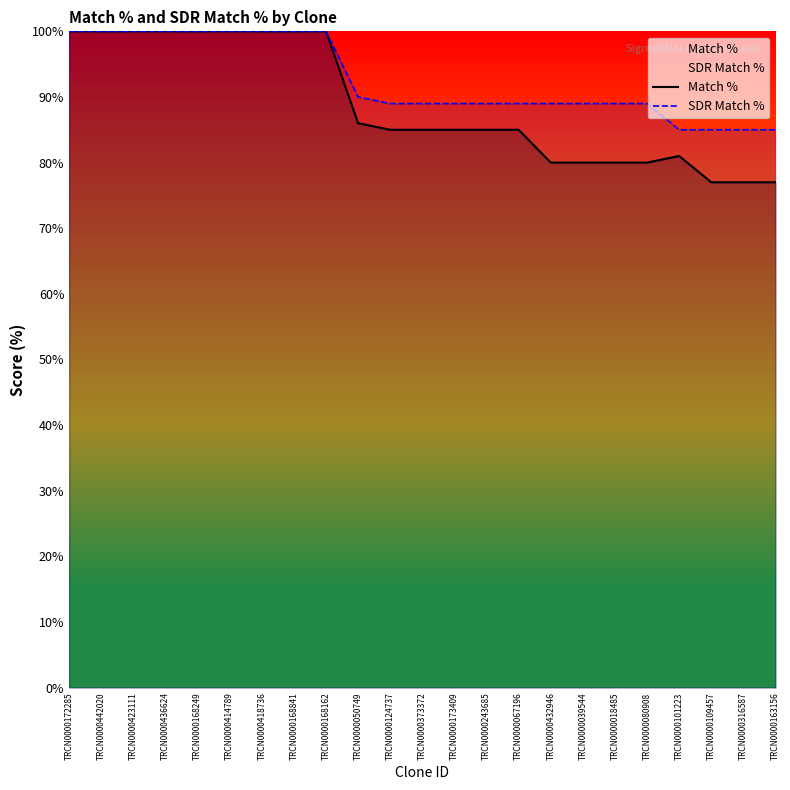

Which has a higher value, TRCN0000414789 or TRCN0000168841?

TRCN0000414789